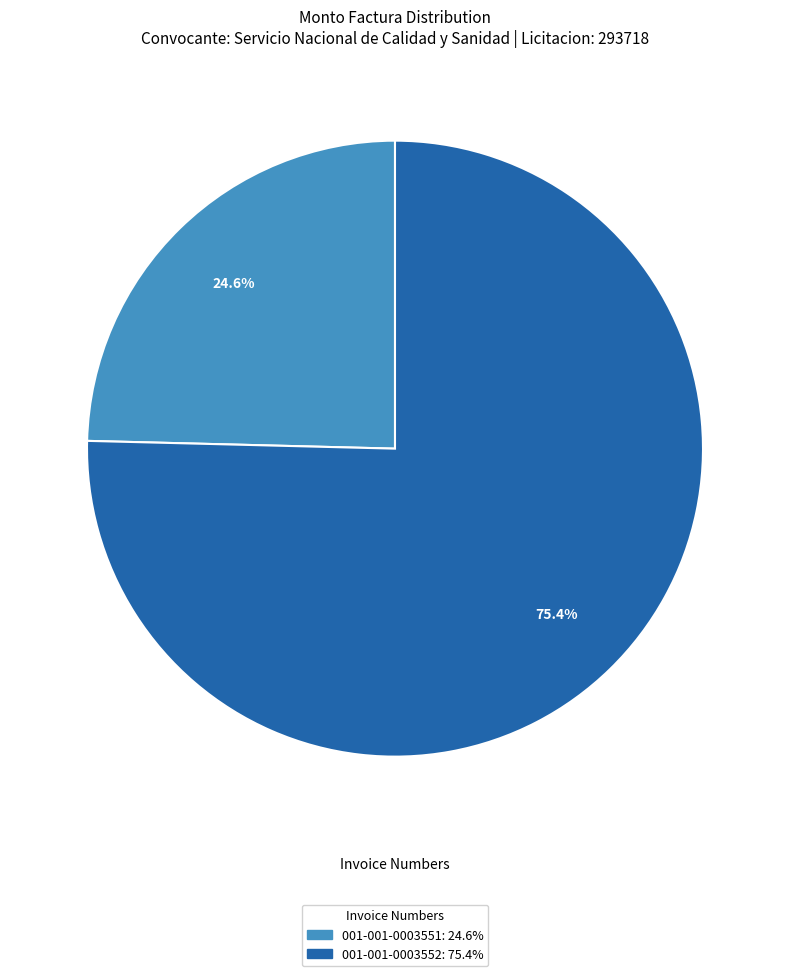

What is the majority slice?

001-001-0003552